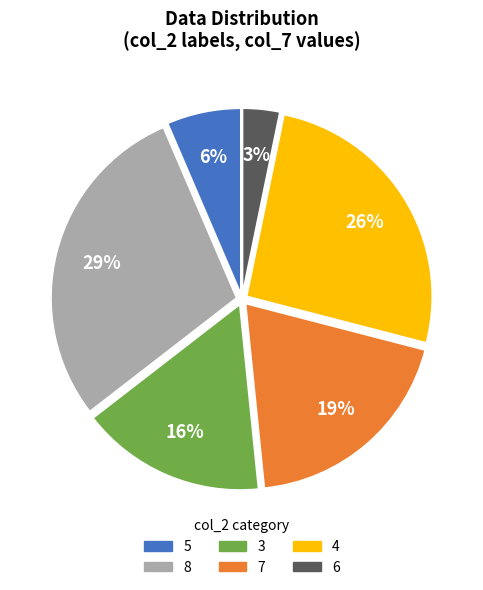

Rank the categories by value from highest to lowest.

8, 4, 7, 3, 5, 6